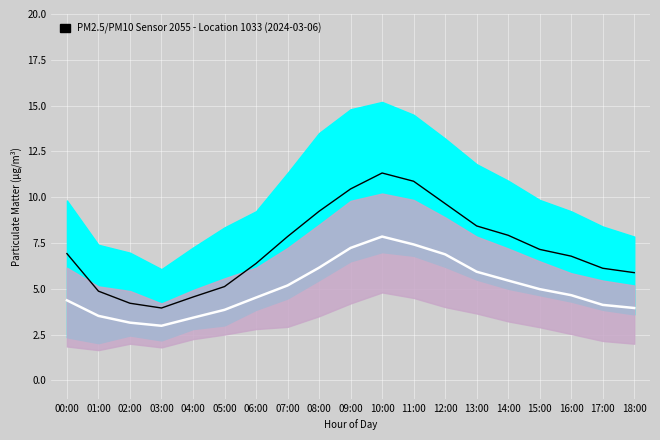

The value of P1 at 00:00 is 9.0. True or false?

False